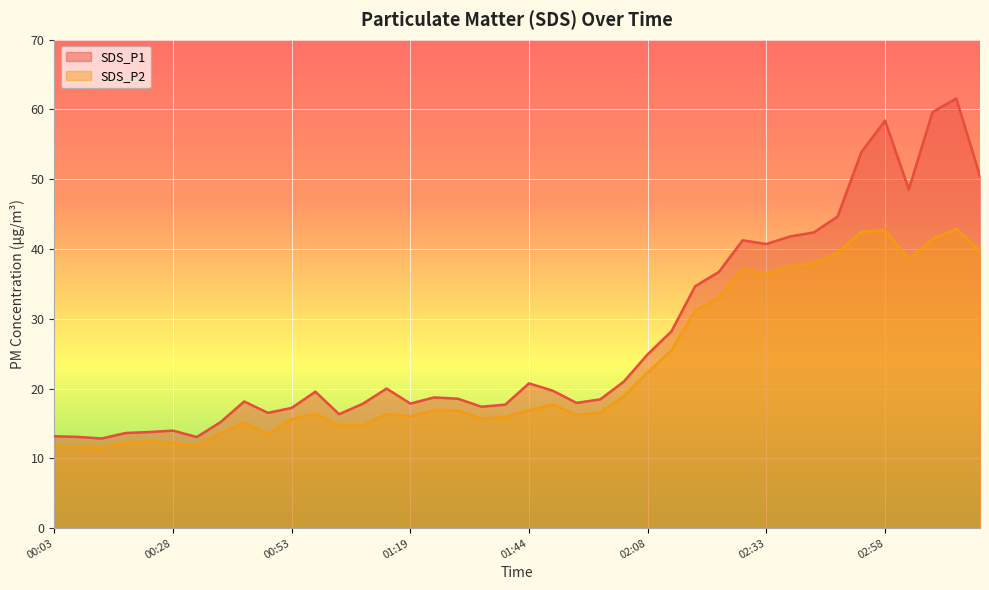

What position from the right is 03:08?

3